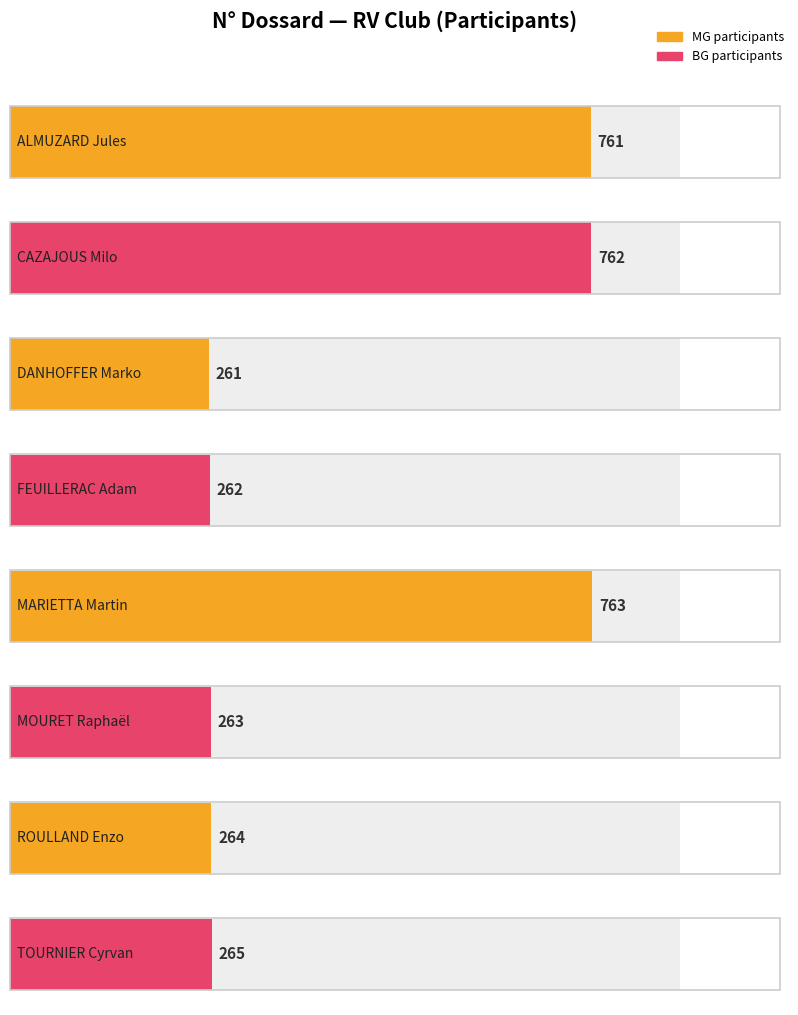

Does the chart contain any negative values?

No